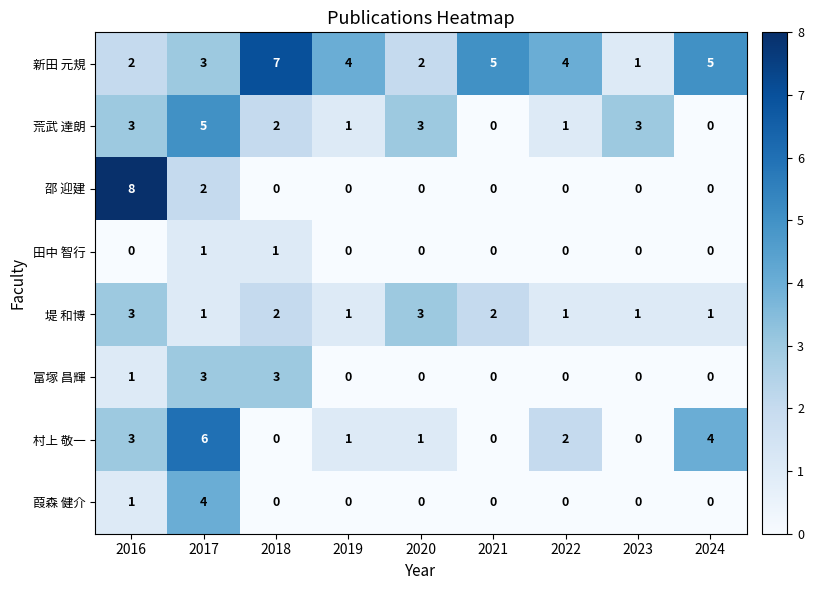

What is the sum of all 荒武 達朗 values?

18